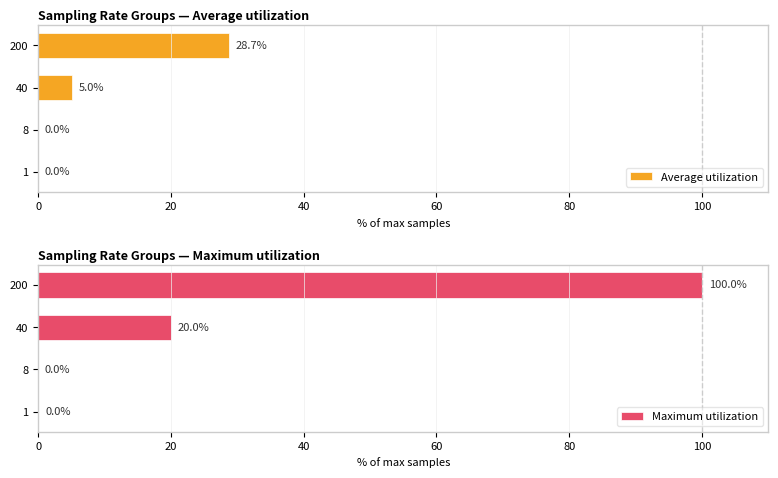

What are all the series names shown in the legend?

Average utilization, Maximum utilization